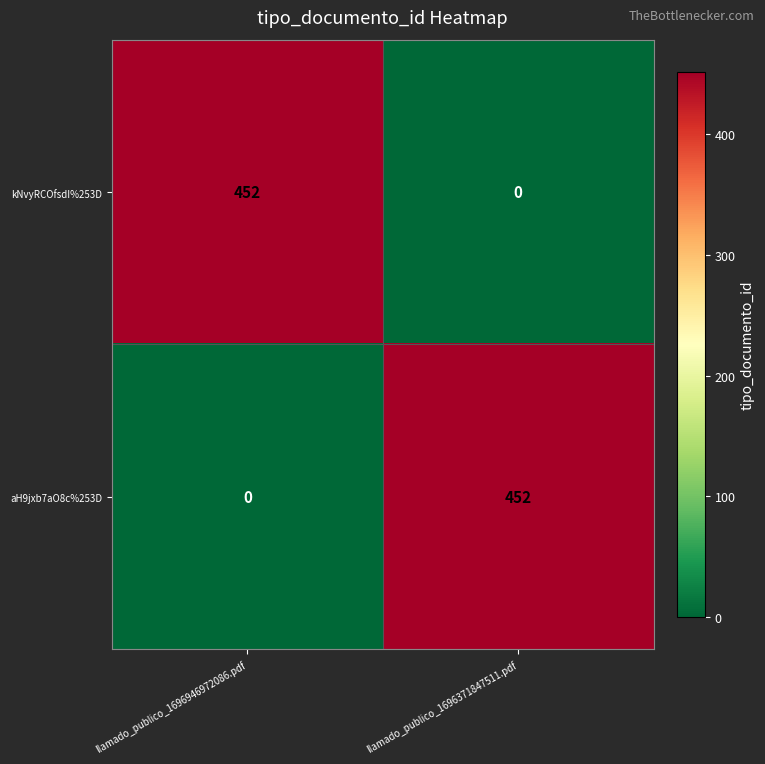

What is the maximum value for kNvyRCOfsdI%253D?

452